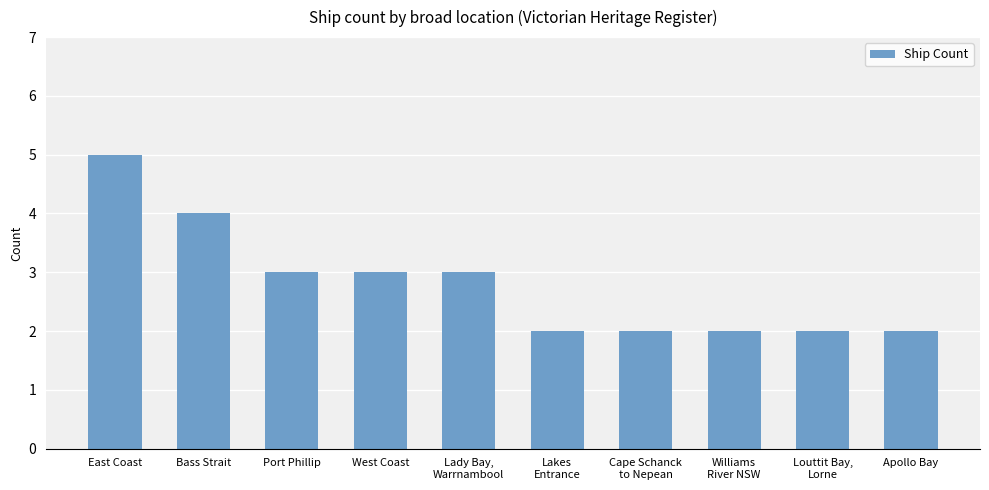

Which category has the highest value across all series?

East Coast